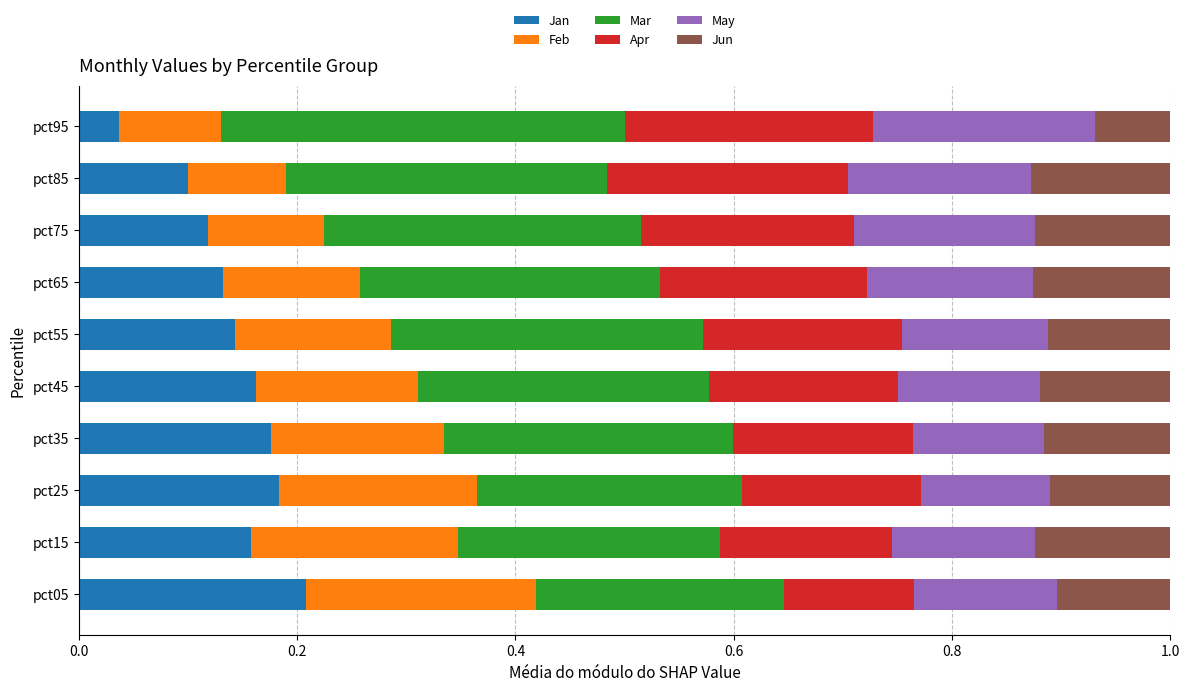

The Jan series shows 0.1 at pct45. True or false?

False